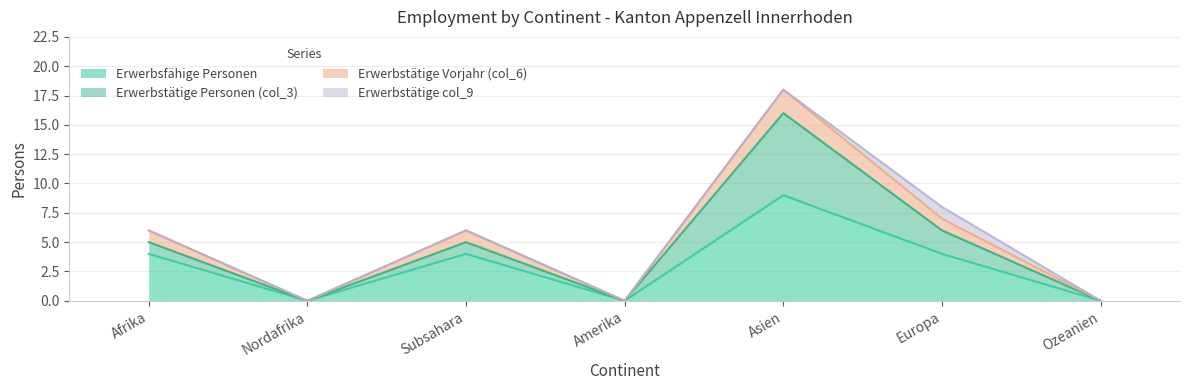

In Erwerbsfähige Personen, how many points are lower than both neighbors (excluding endpoints)?

2